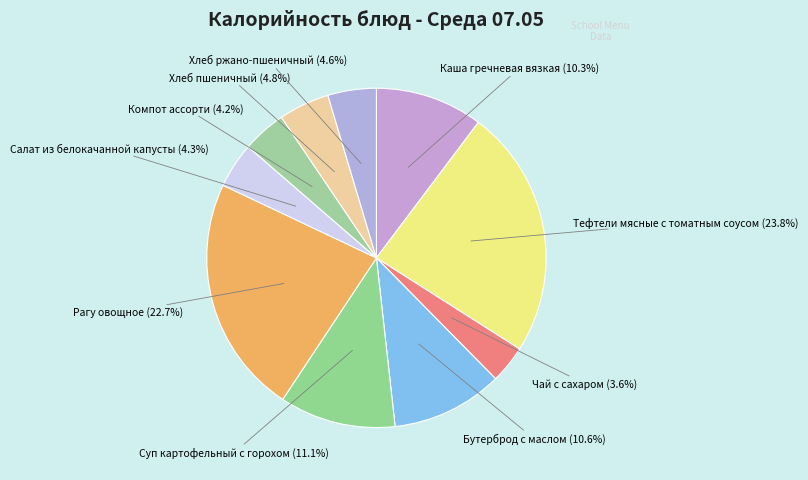

Which slice is the smallest?

Чай с сахаром